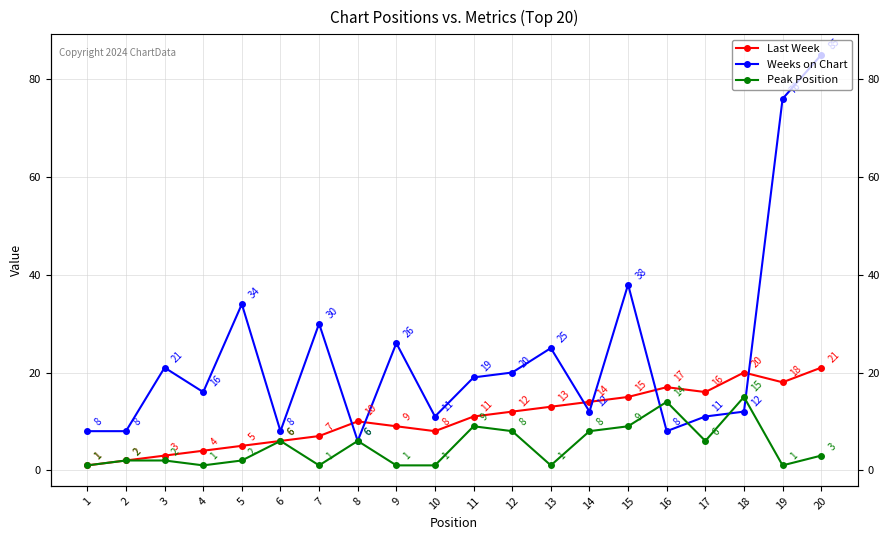

Is it true that Last Week equals 13 at 13?

True